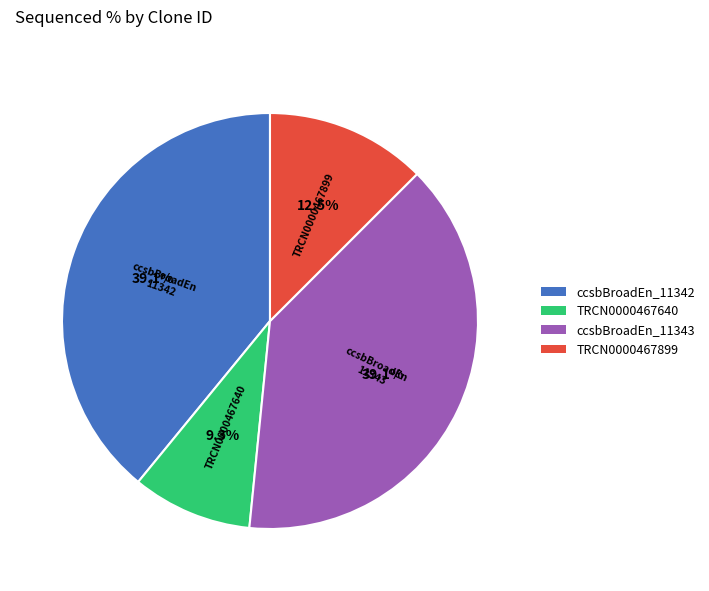

Is ccsbBroadEn_11342 the majority of the pie?

No